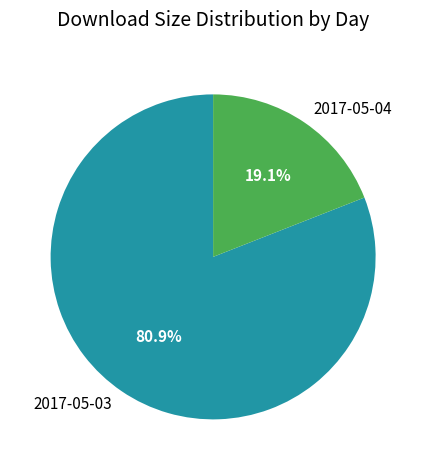

What percentage do 2017-05-04 and 2017-05-03 together represent?

100.0%